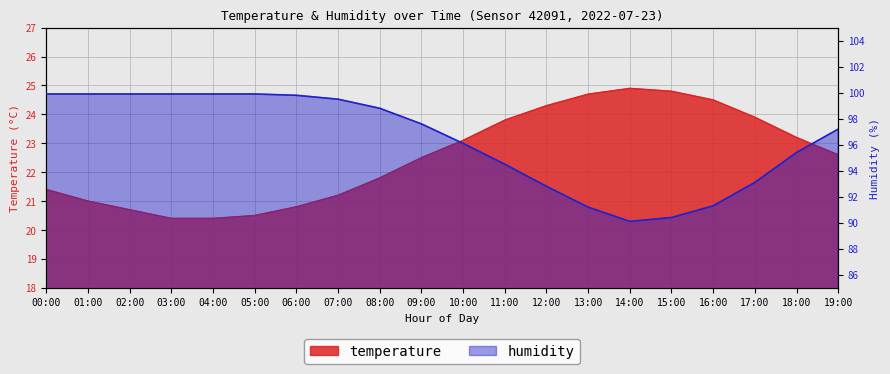

What position from the left is 05:00?

6